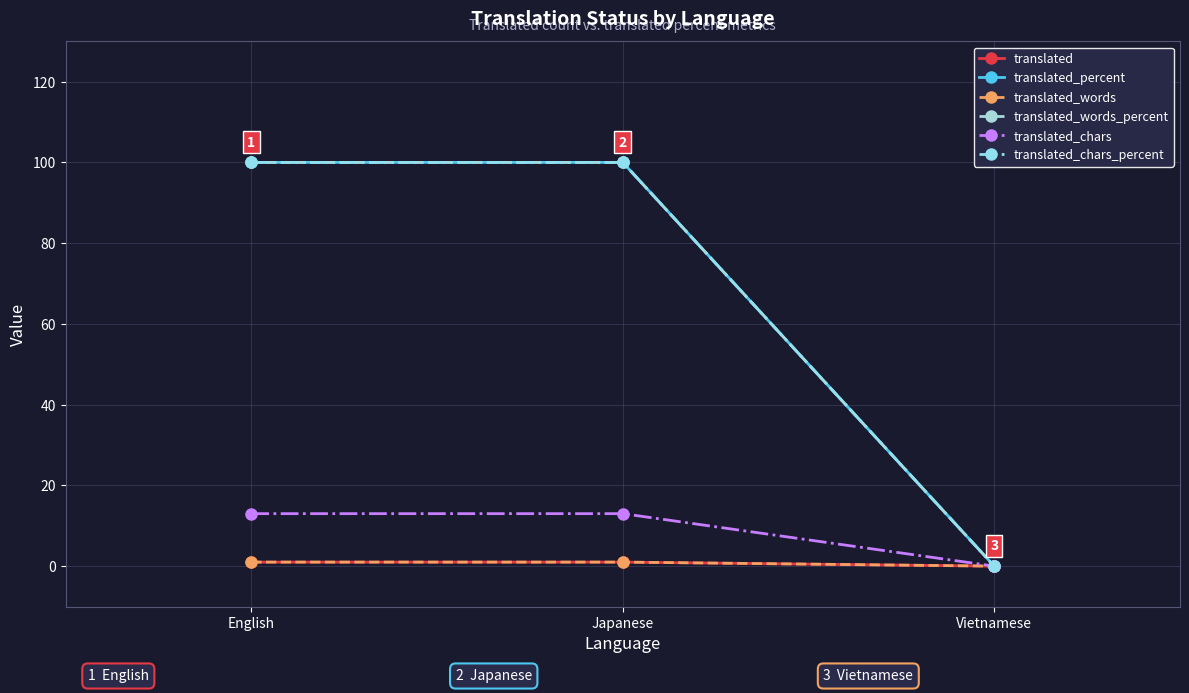

How many lines are shown in the chart?

6